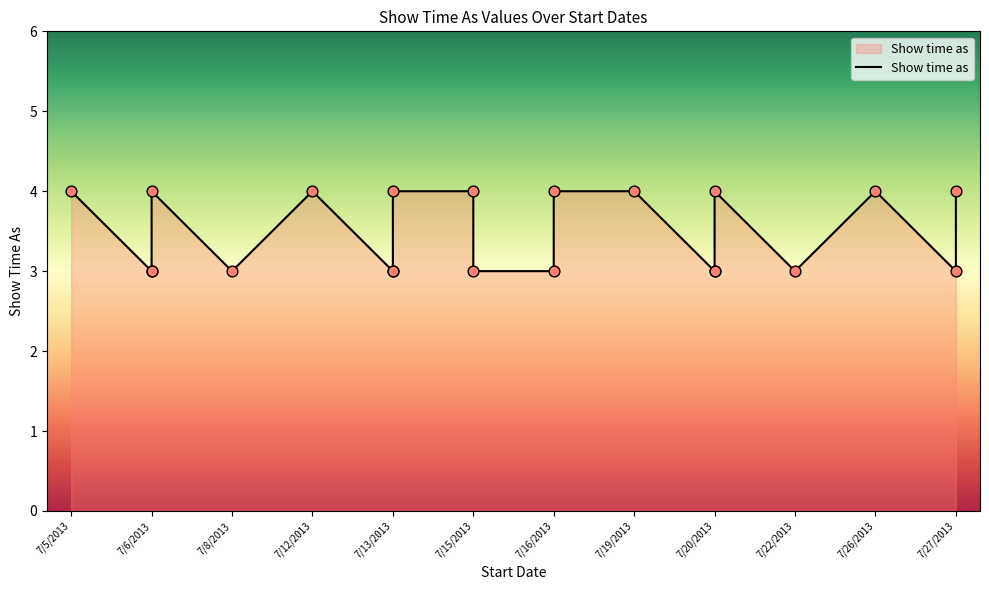

Which has a higher value, 7/12/2013 or 7/6/2013?

7/12/2013